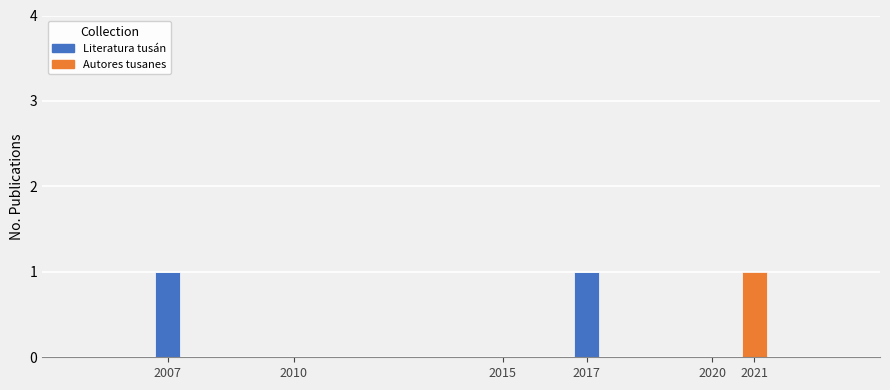

The Literatura tusán series shows 0 at 2021. True or false?

True